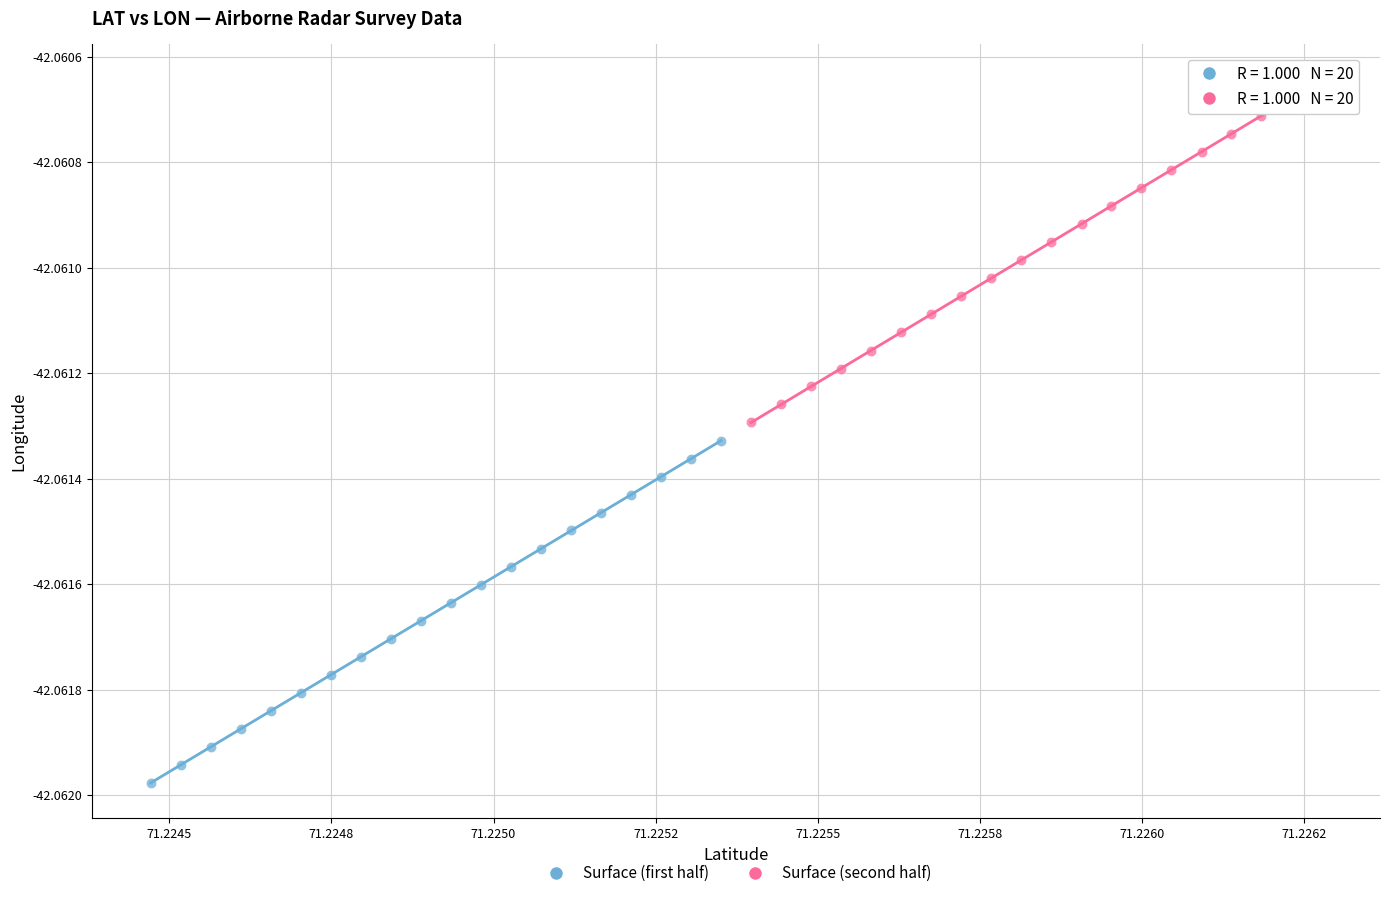

Which series has the largest Y range (max minus min)?

Surface (second half)